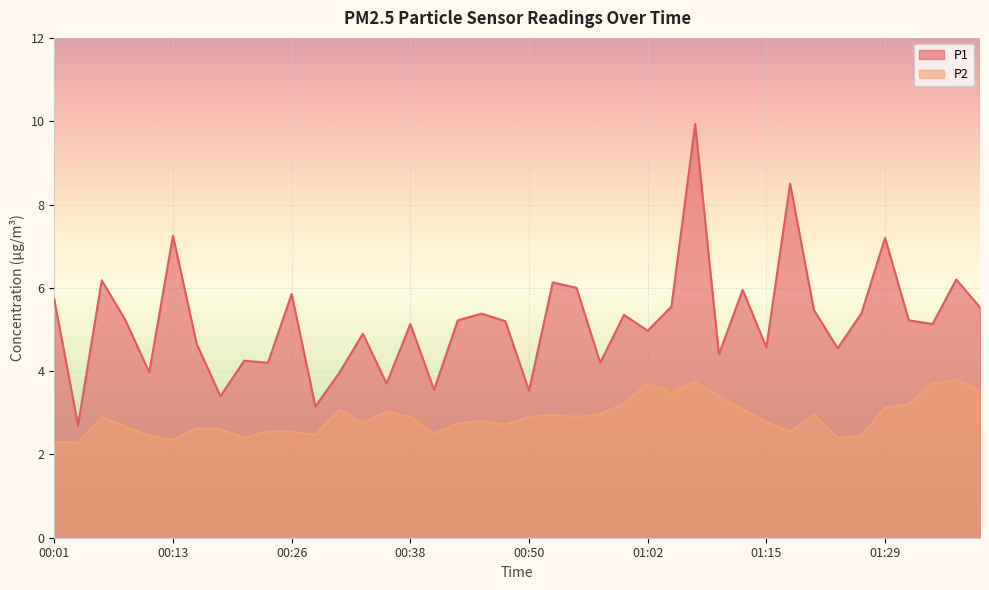

Is the value of P2 at 01:07 greater than the value of P1 at 00:53?

No